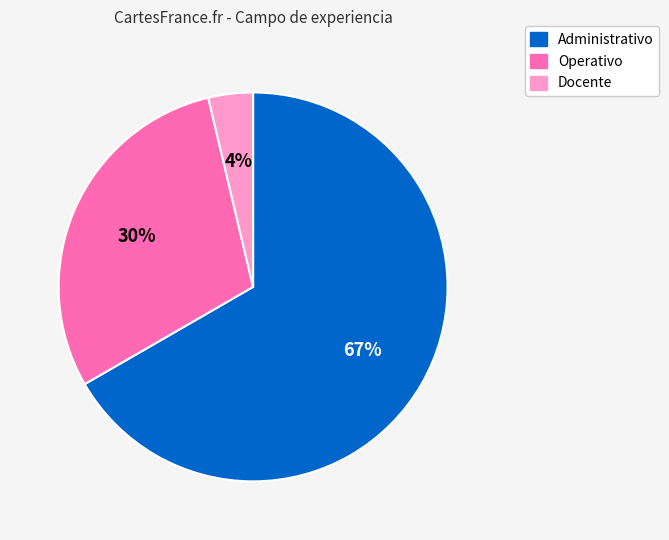

What percentage is the Docente slice, to the nearest percent?

4%